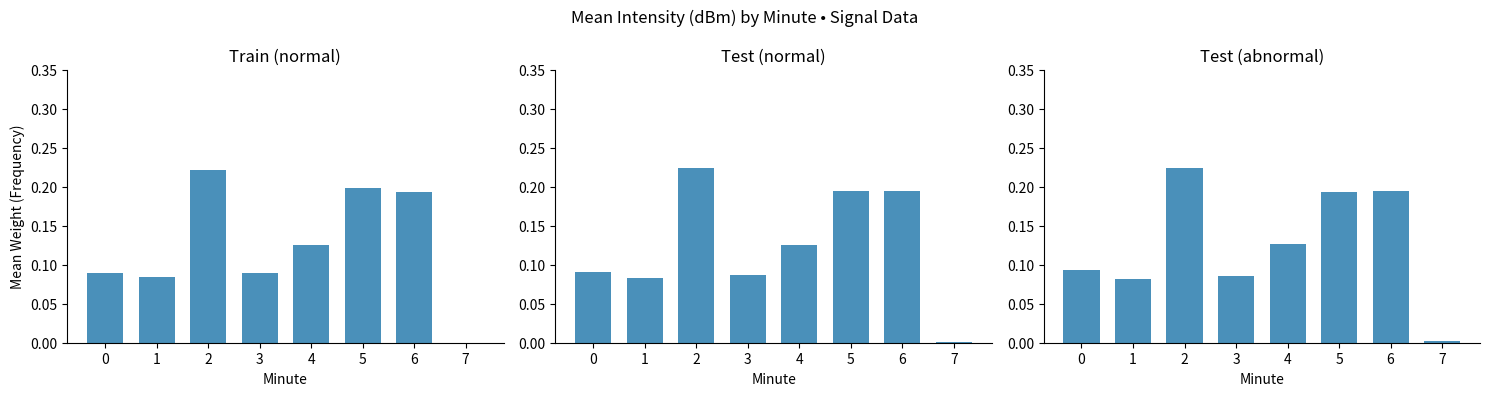

At how many categories does at least one series exceed 0?

8